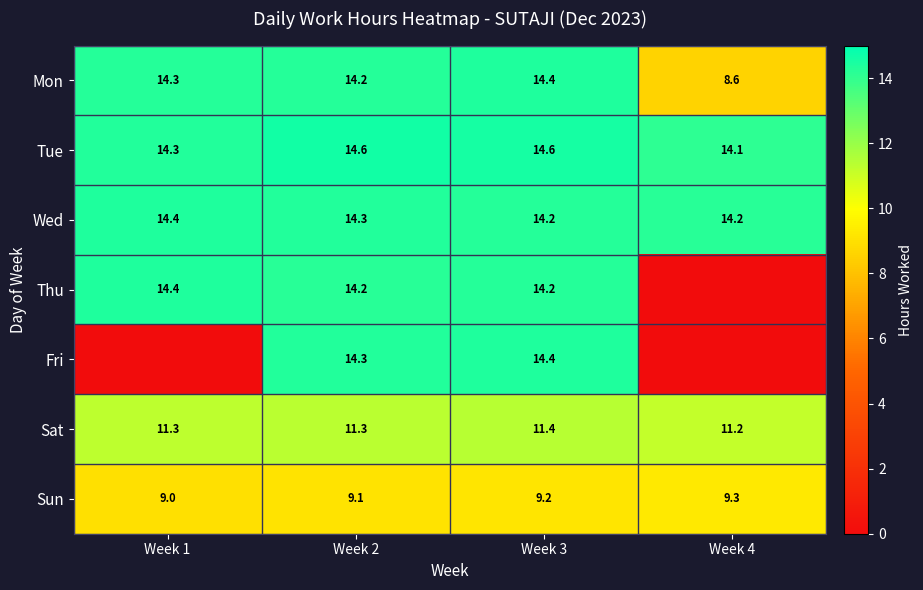

What is the sum of all Sun values?

36.6